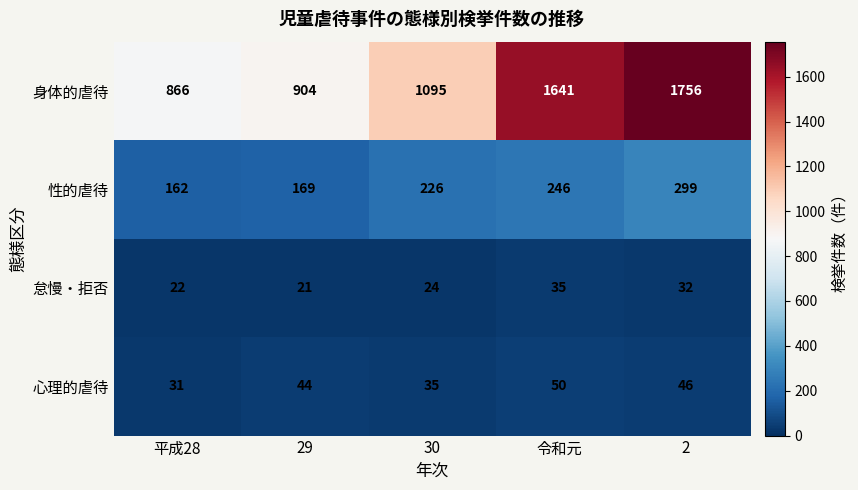

Reading left to right, list all the values displayed in this chart.

身体的虐待: 平成28=866	29=904	30=1095	令和元=1641	2=1756
性的虐待: 平成28=162	29=169	30=226	令和元=246	2=299
怠慢・拒否: 平成28=22	29=21	30=24	令和元=35	2=32
心理的虐待: 平成28=31	29=44	30=35	令和元=50	2=46